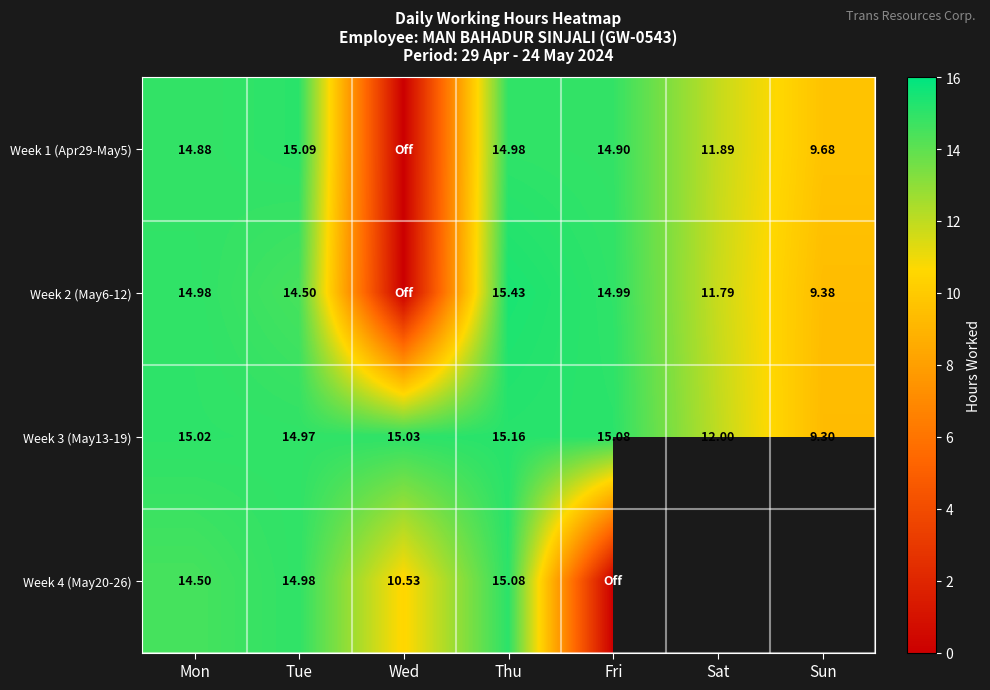

Count the number of data series in this chart.

4